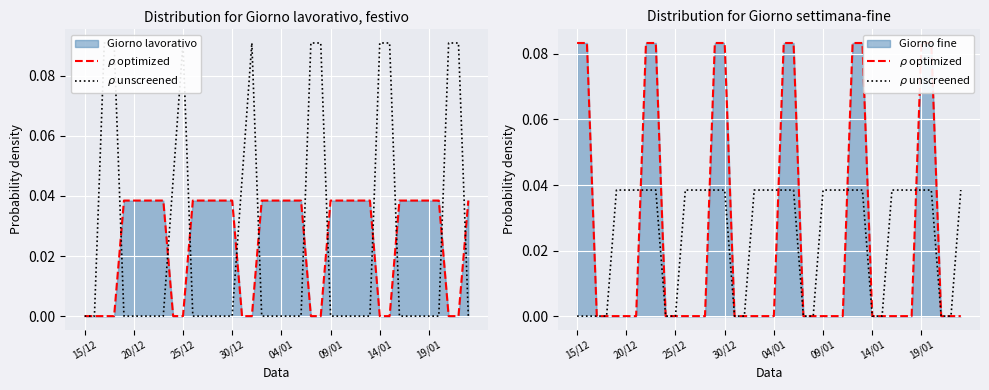

The $\rho$ optimized series shows 0.1 at 8. True or false?

False